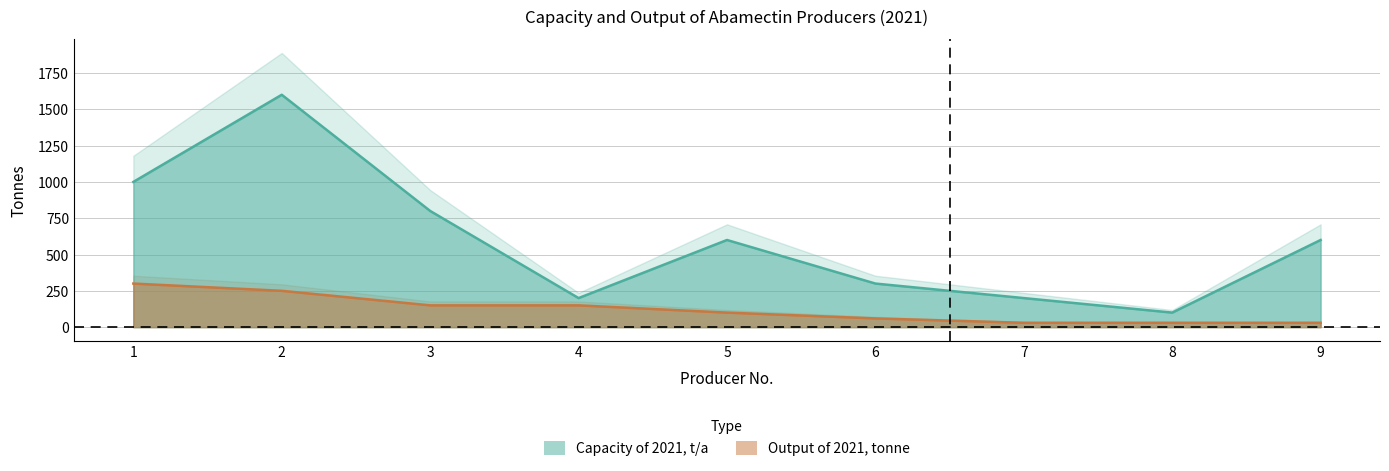

List the series in order of their overall mean, highest first.

Capacity of 2021, t/a, Output of 2021, tonne